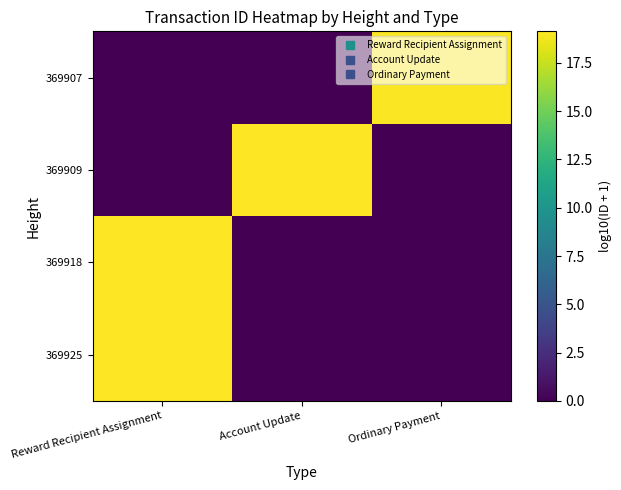

Reading left to right, what are all the values shown in this chart?

369925: Reward Recipient Assignment=19.1	Account Update=0.0	Ordinary Payment=0.0
369918: Reward Recipient Assignment=19.1	Account Update=0.0	Ordinary Payment=0.0
369909: Reward Recipient Assignment=0.0	Account Update=19.1	Ordinary Payment=0.0
369907: Reward Recipient Assignment=0.0	Account Update=0.0	Ordinary Payment=19.0